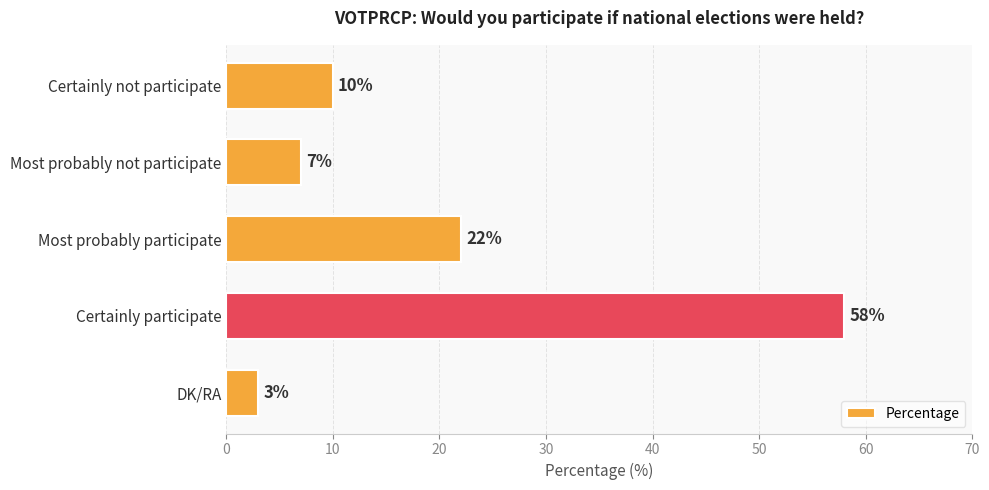

Which label corresponds to the smallest value in the chart?

DK/RA